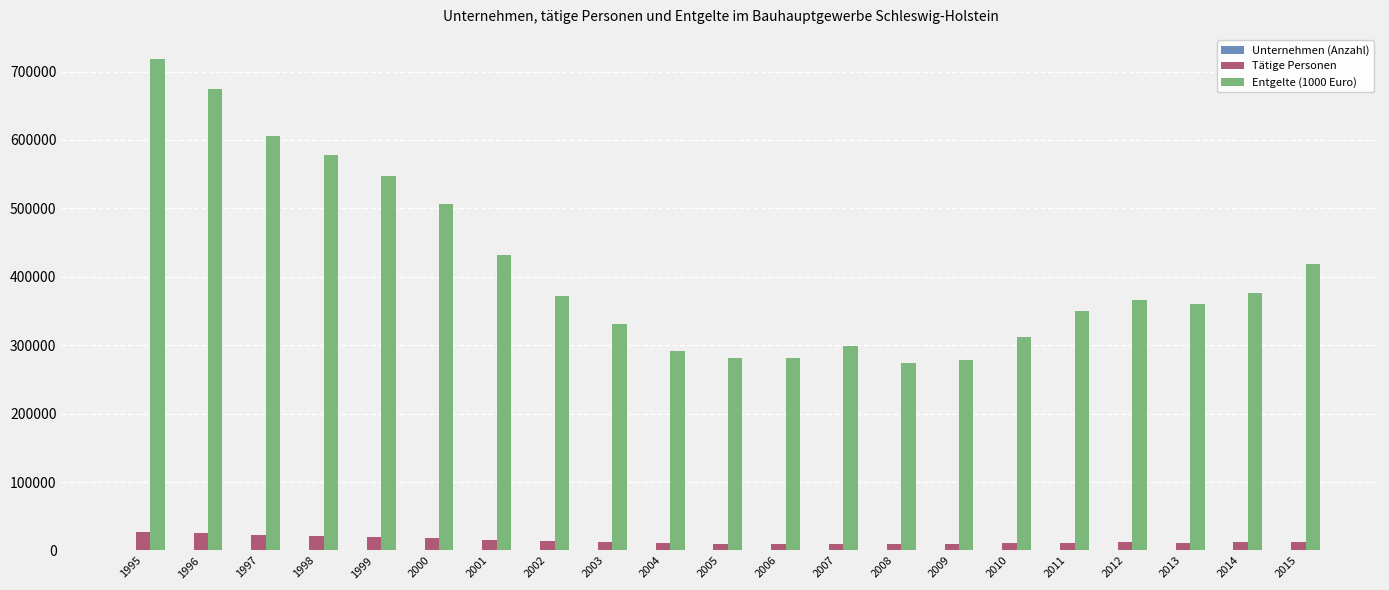

How many groups of bars are there?

21